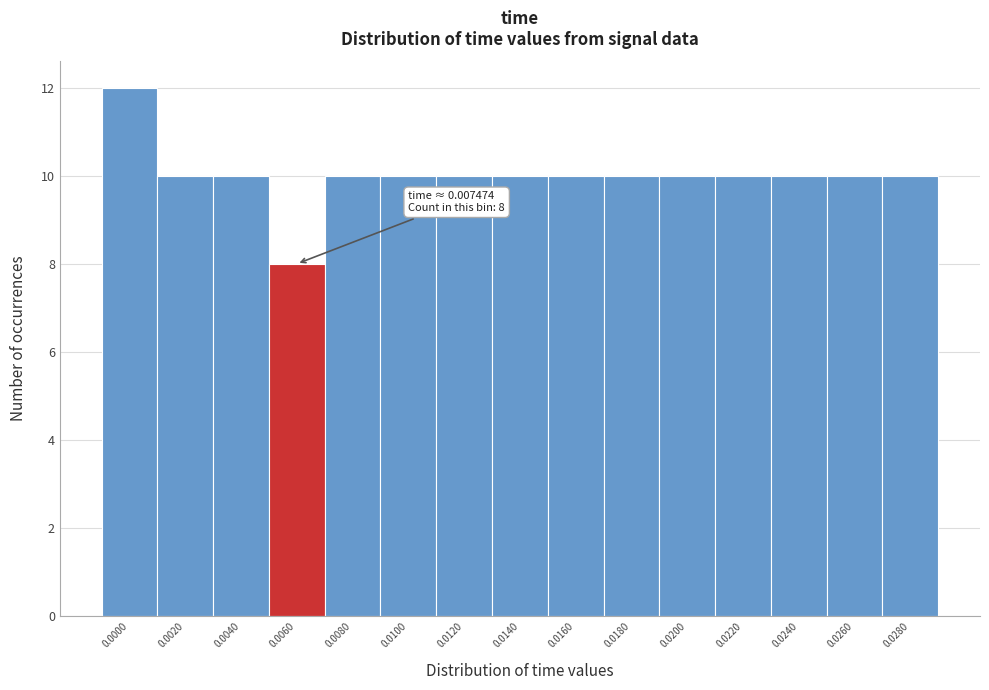

Reading left to right, transcribe all the data shown in this chart.

12	10	10	8	10	10	10	10	10	10	10	10	10	10	10